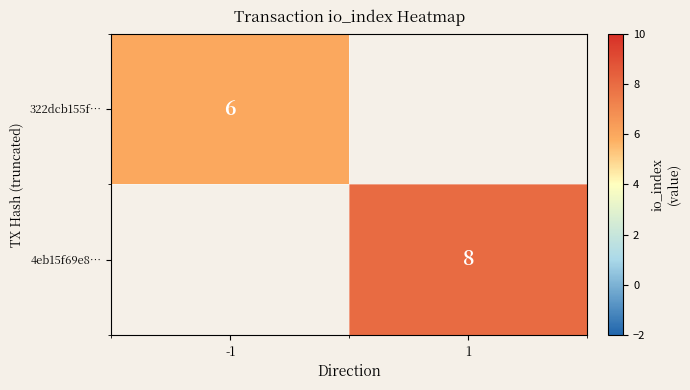

Is it true that 4eb15f69e8… equals 8 at 1?

True